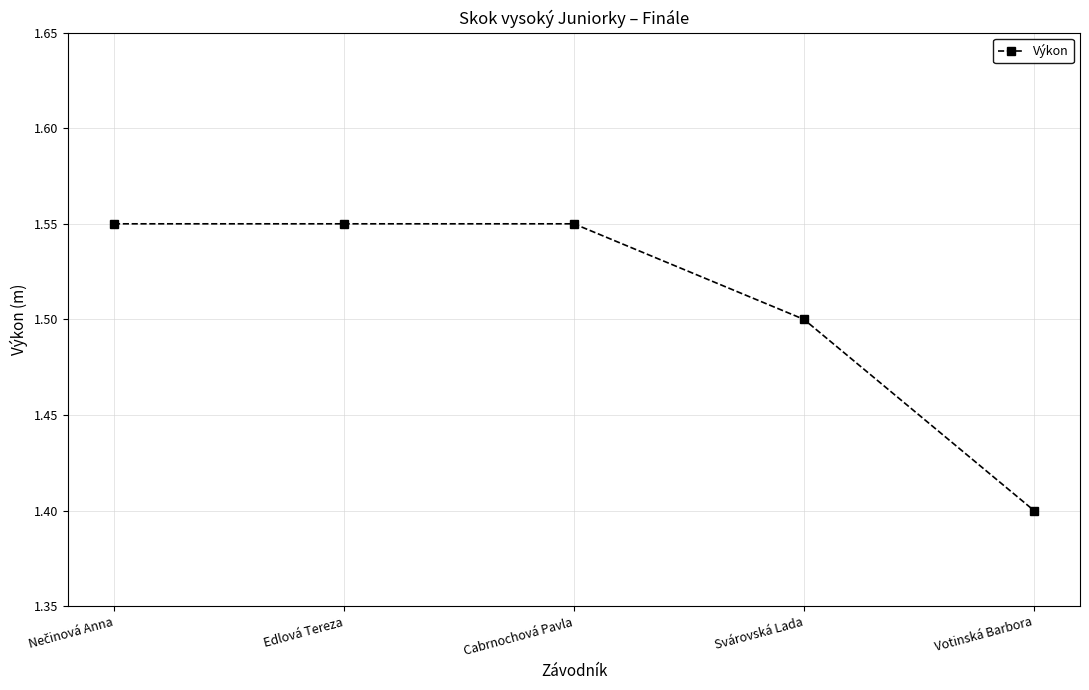

How many lines are shown in the chart?

1